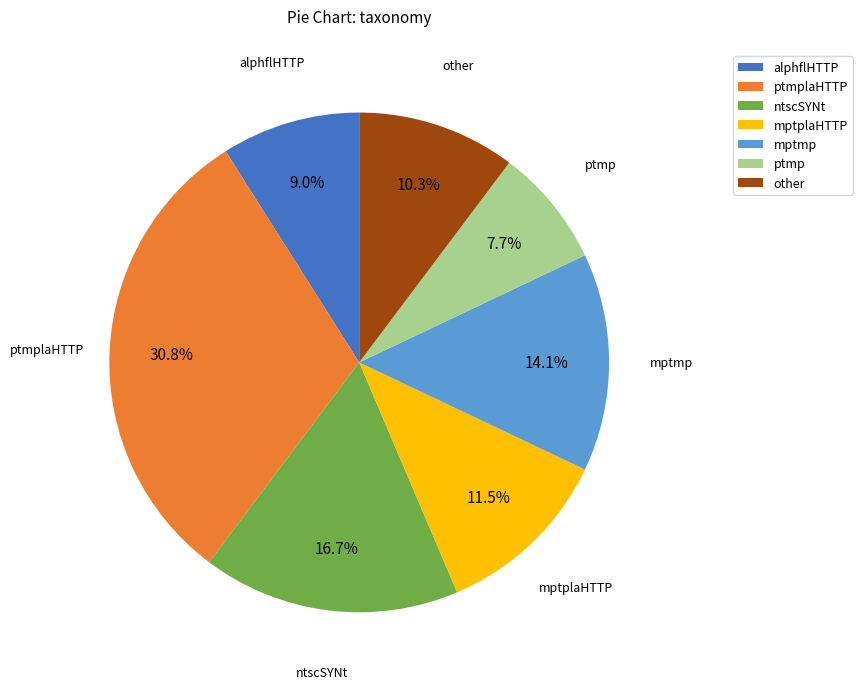

True or false: ptmplaHTTP accounts for 31% of the total.

True